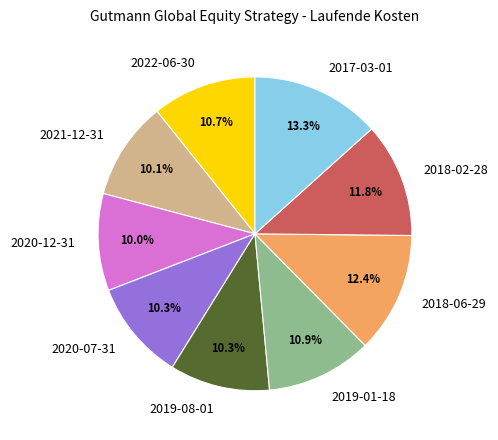

Does 2021-12-31 represent more than half of the total?

No